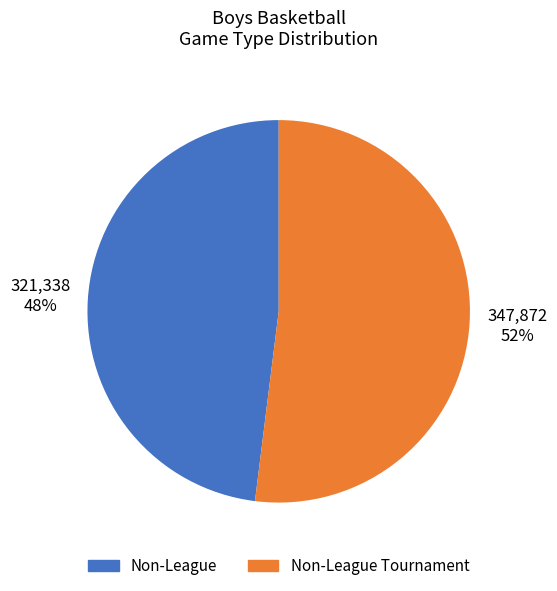

Does Non-League represent more than half of the total?

No